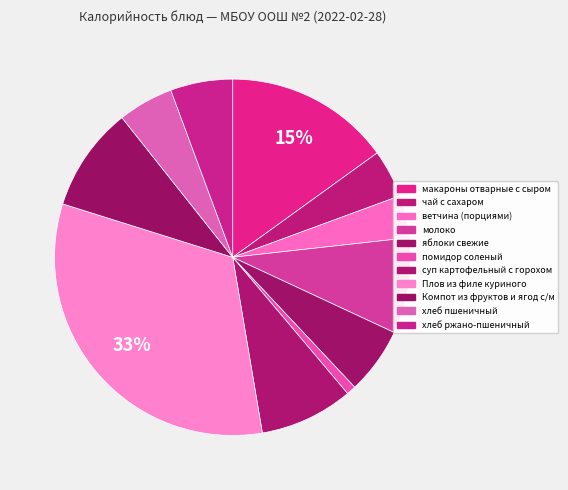

Rank the categories by value from highest to lowest.

Плов из филе куриного, макароны отварные с сыром, Компот из фруктов и ягод с/м, молоко, суп картофельный с горохом, яблоки свежие, хлеб ржано-пшеничный, хлеб пшеничный, чай с сахаром, ветчина (порциями), помидор соленый